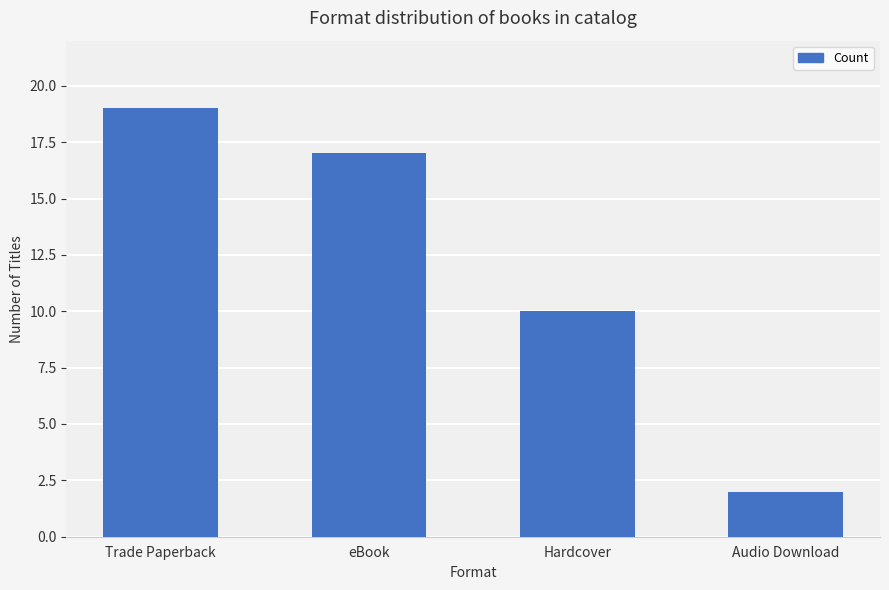

What is the smallest value displayed?

2